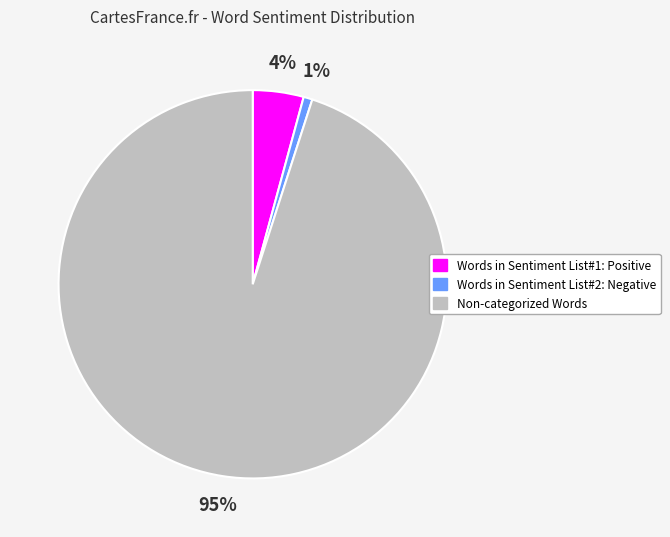

To the nearest percent, what portion does Non-categorized Words represent?

95%